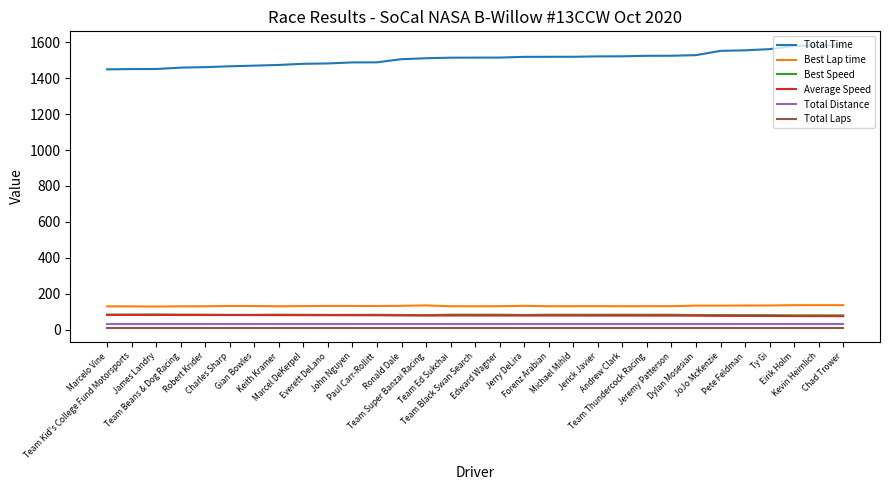

Which series has the largest total across all categories?

Total Time